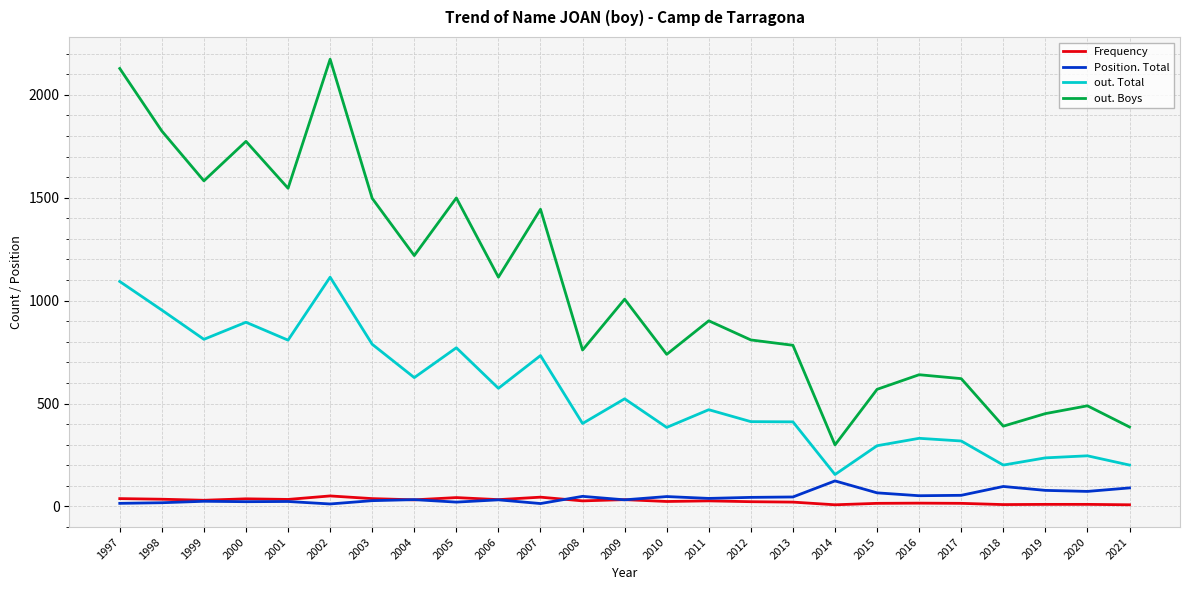

What is the sum of the Frequency values at 2001 and 2013?

55